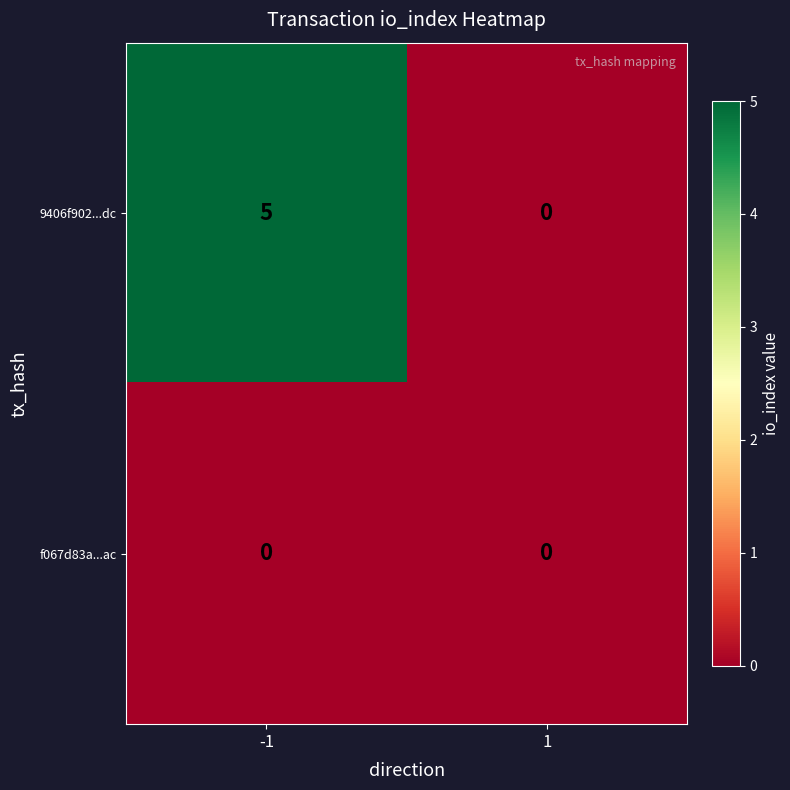

What is the sum of all 9406f902...dc values?

5